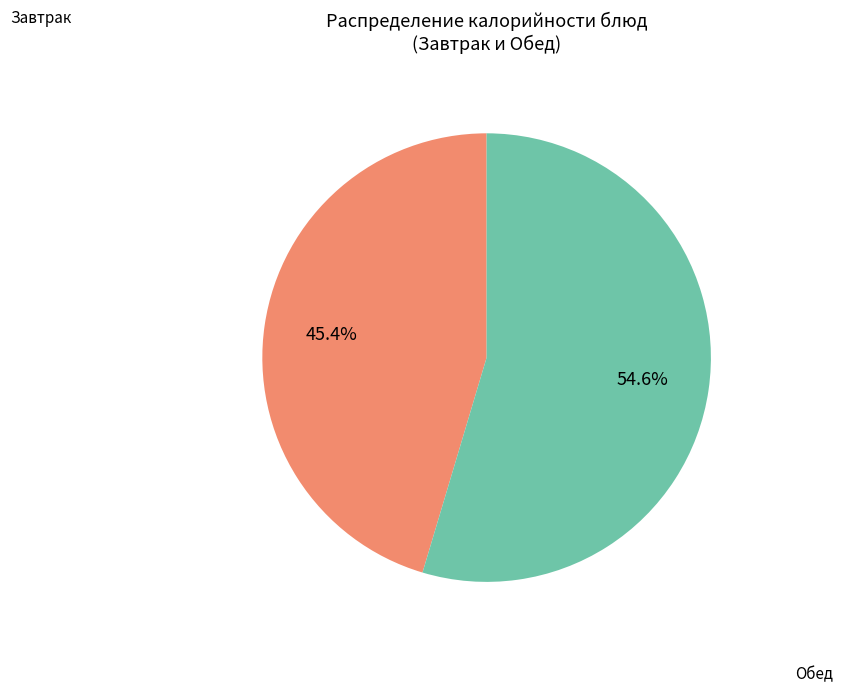

Is there a majority slice in this chart?

Yes